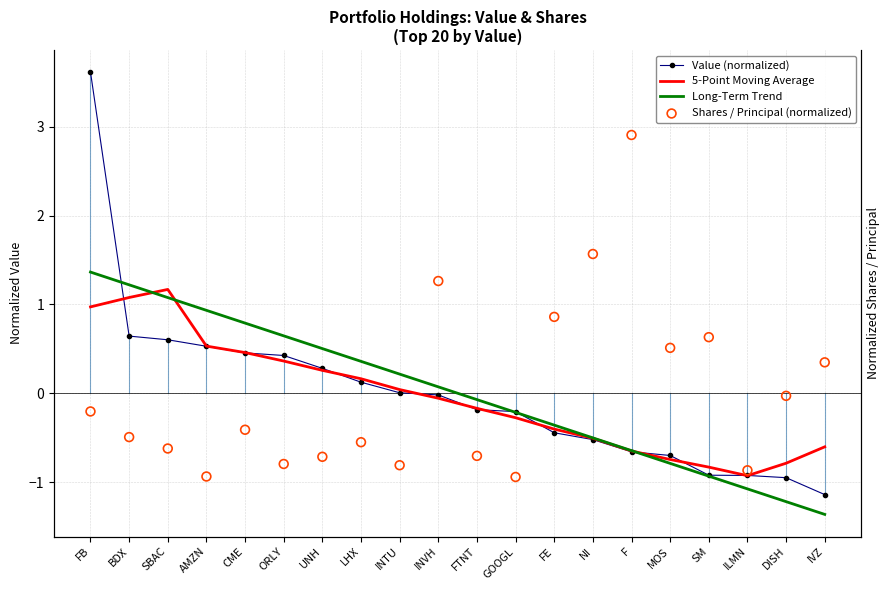

At which category is the sum across all series the highest?

FB